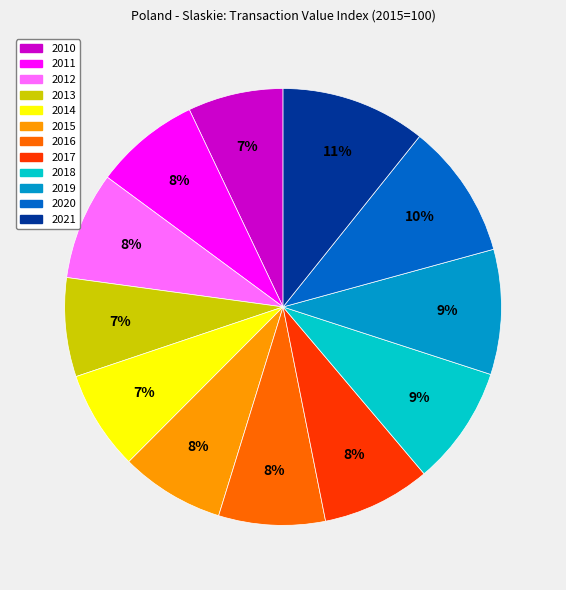

To the nearest percent, what is the difference between the largest and smallest slice percentages?

4%